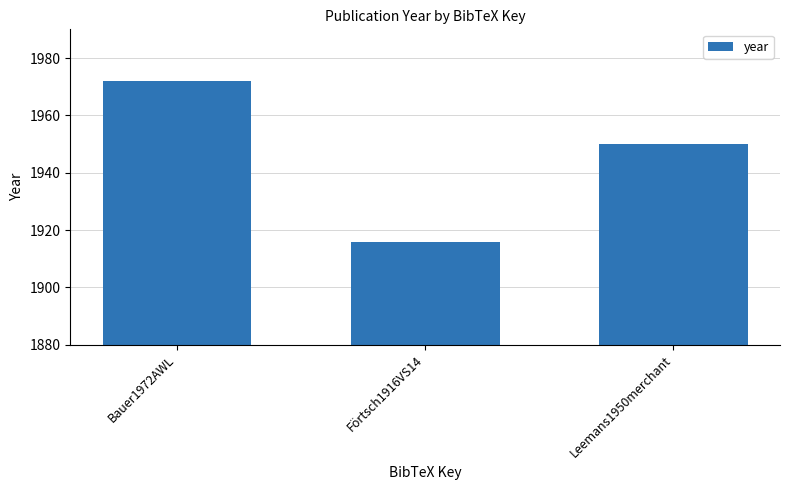

Rank the categories by value from lowest to highest.

Förtsch1916VS14, Leemans1950merchant, Bauer1972AWL